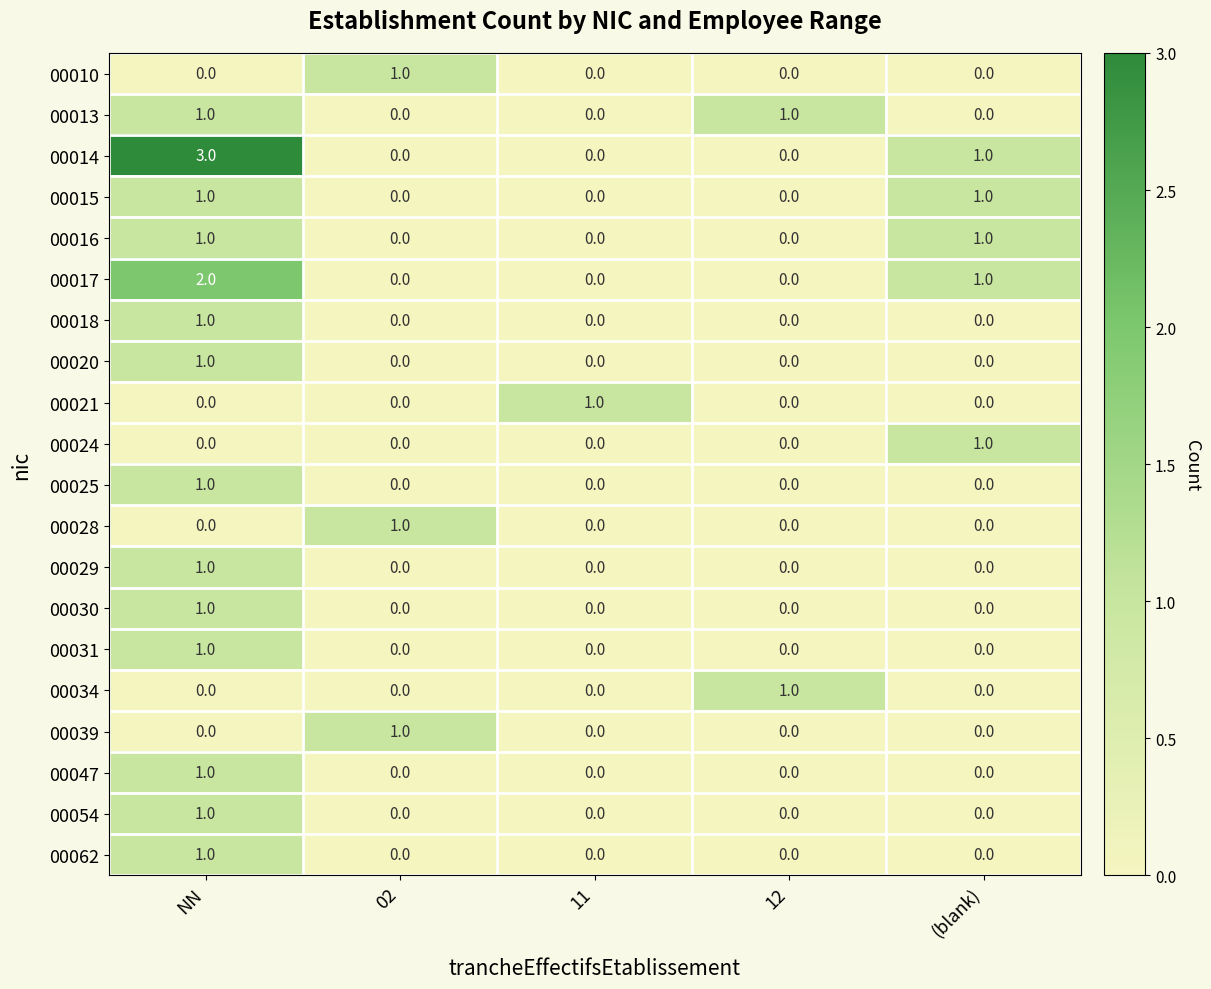

Which series has the largest range (max minus min)?

00014